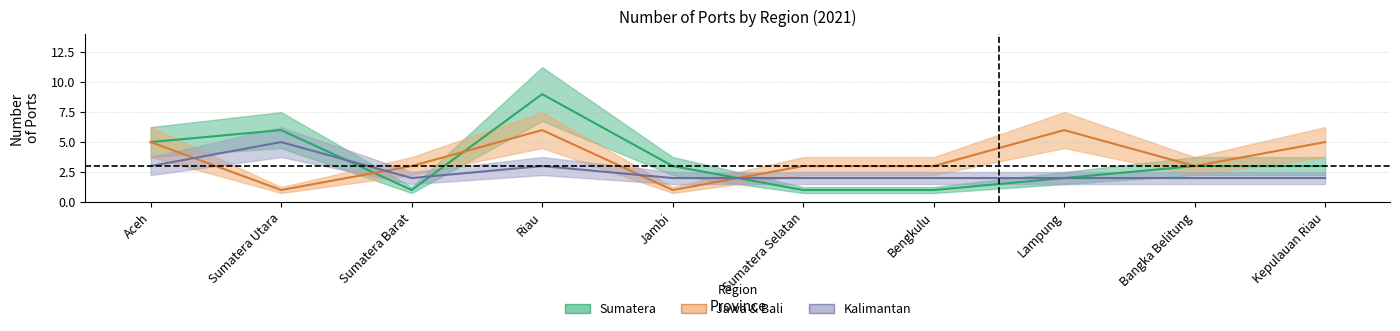

Reading left to right, what are all the values shown in this chart?

Sumatera: 5	6	1	9	3	1	1	2	3	3
Jawa & Bali: 5	1	3	6	1	3	3	6	3	5
Kalimantan: 3	5	2	3	2	2	2	2	2	2